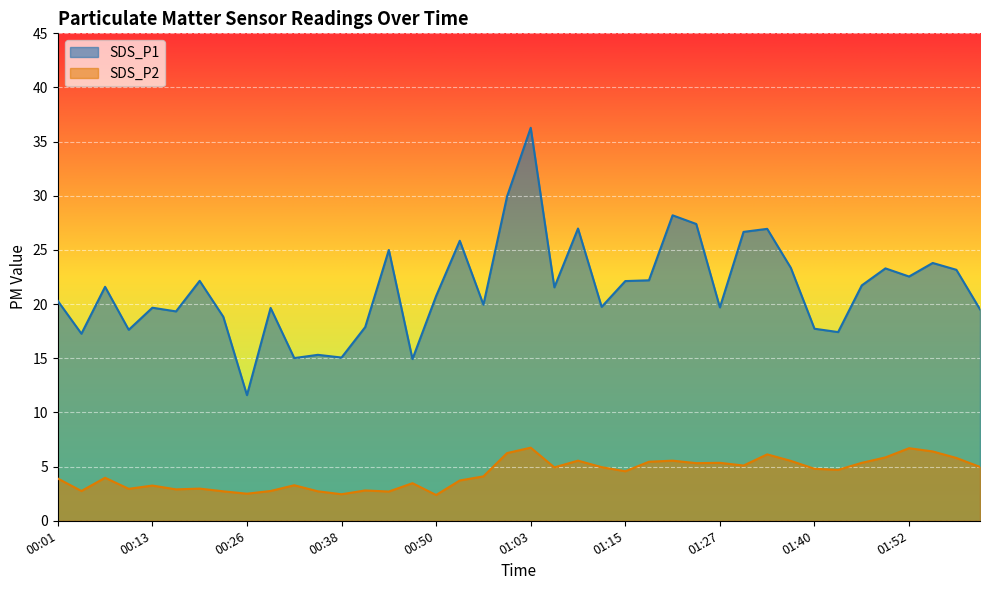

Read the SDS_P1 value at 00:01.

20.3